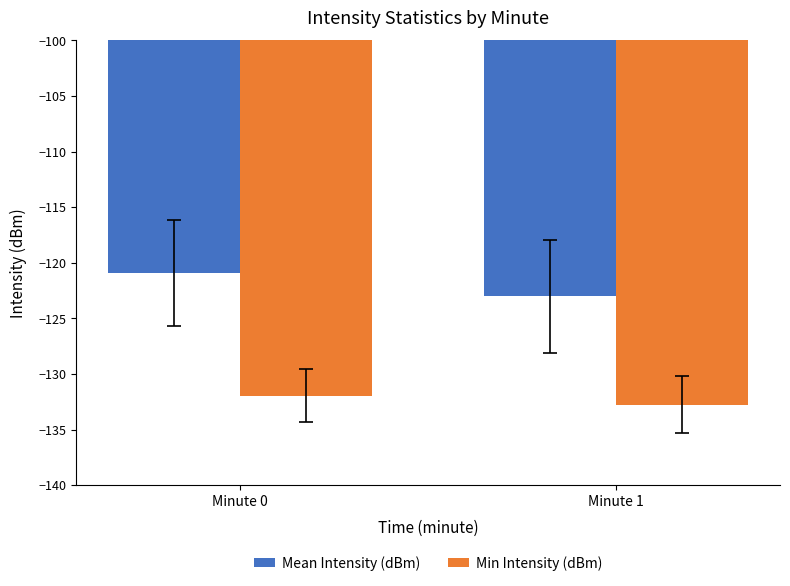

What is the spread (max minus min) of values at Minute 0?

11.0